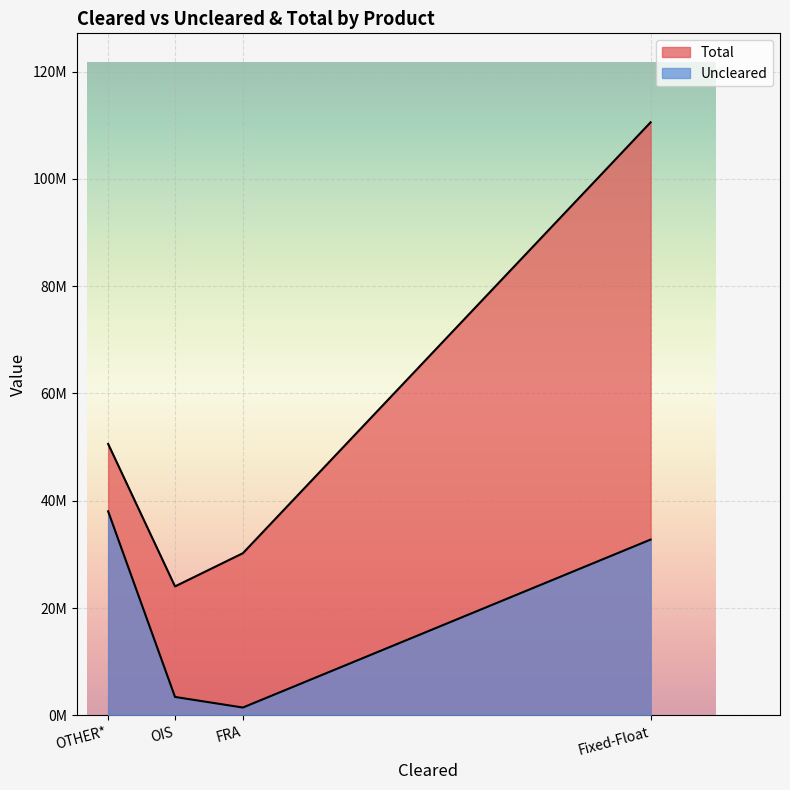

Is it true that Uncleared equals 1474237 at FRA?

True